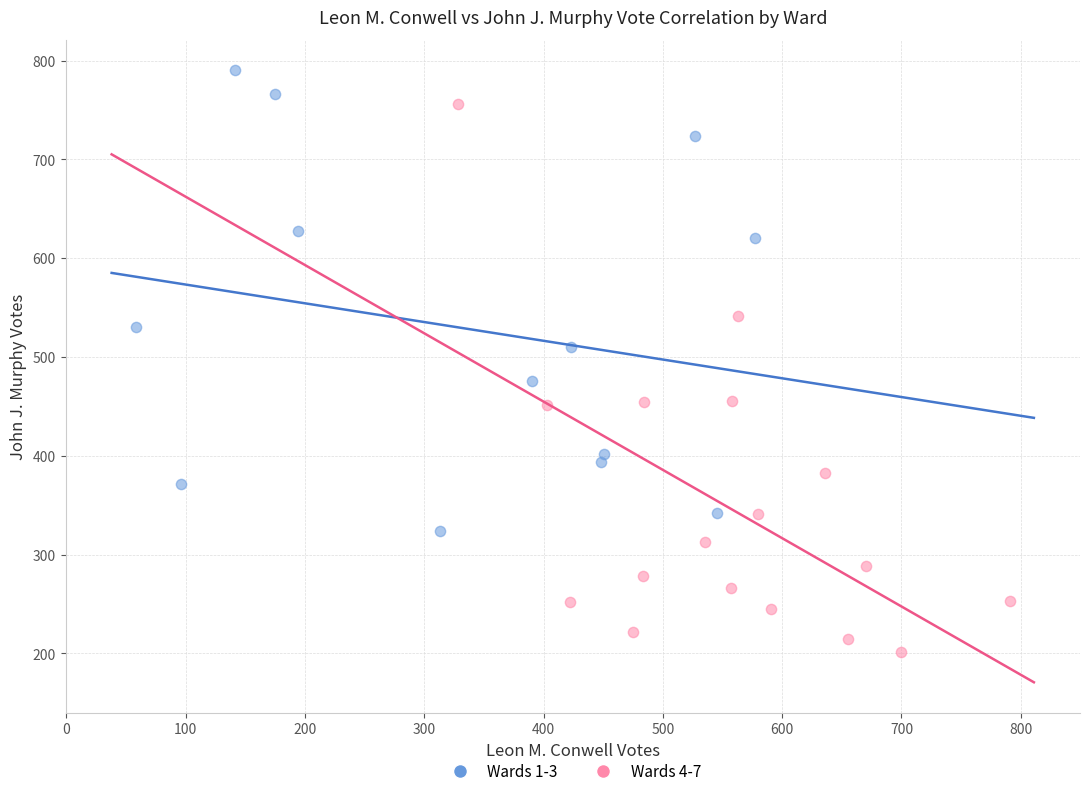

Which series contains the highest Y value?

Wards 1-3